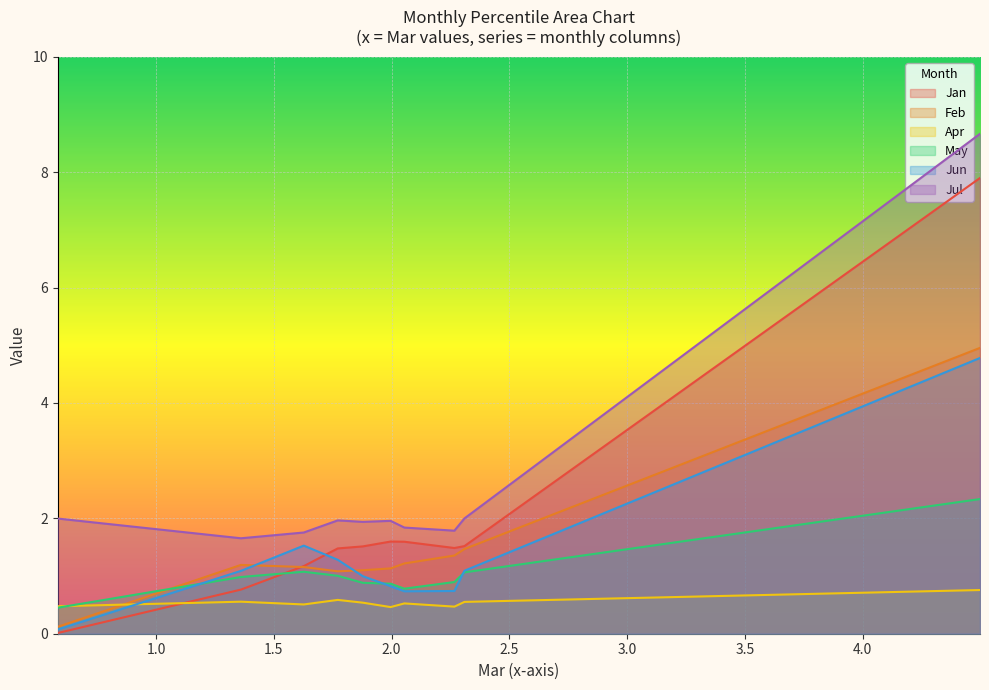

How many times do Apr and May cross each other?

1